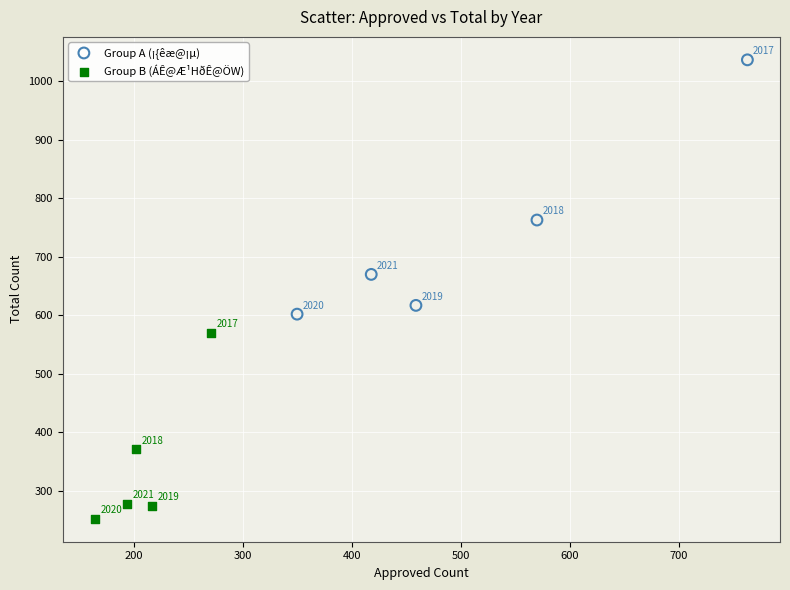

Which series contains the lowest Y value?

Group B (ÁÊ@Æ¹HðÊ@ÖW)